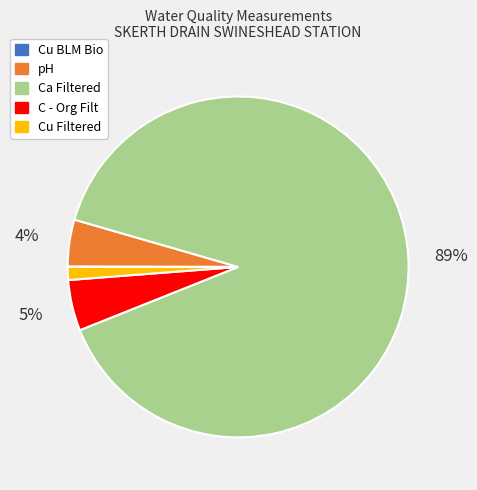

To the nearest percent, what percentage of the pie is Cu Filtered?

1%